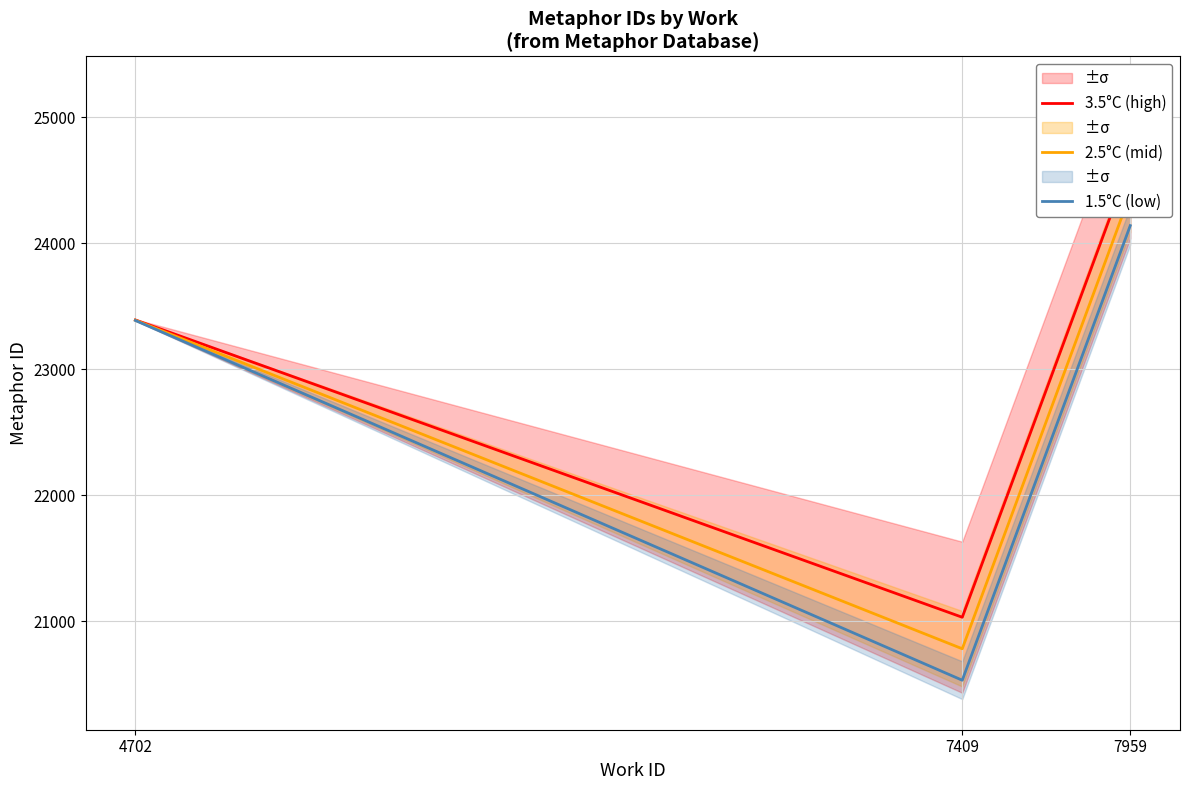

What is the average value of the 2.5°C (mid) series?

22852.9